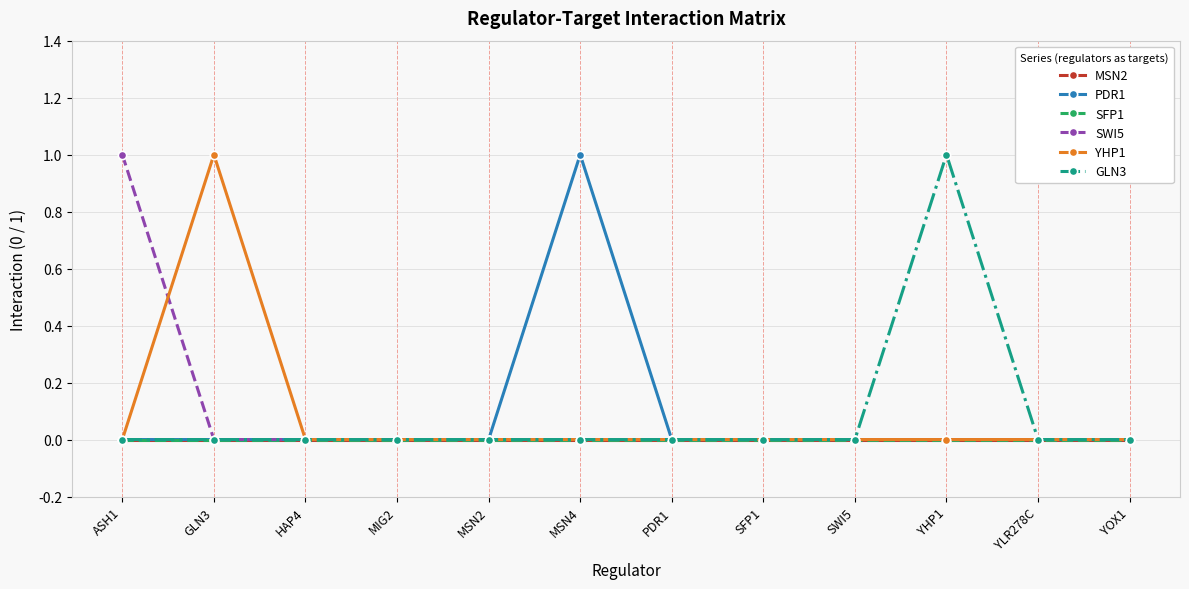

What is the label of the 8th point from the right?

MSN2